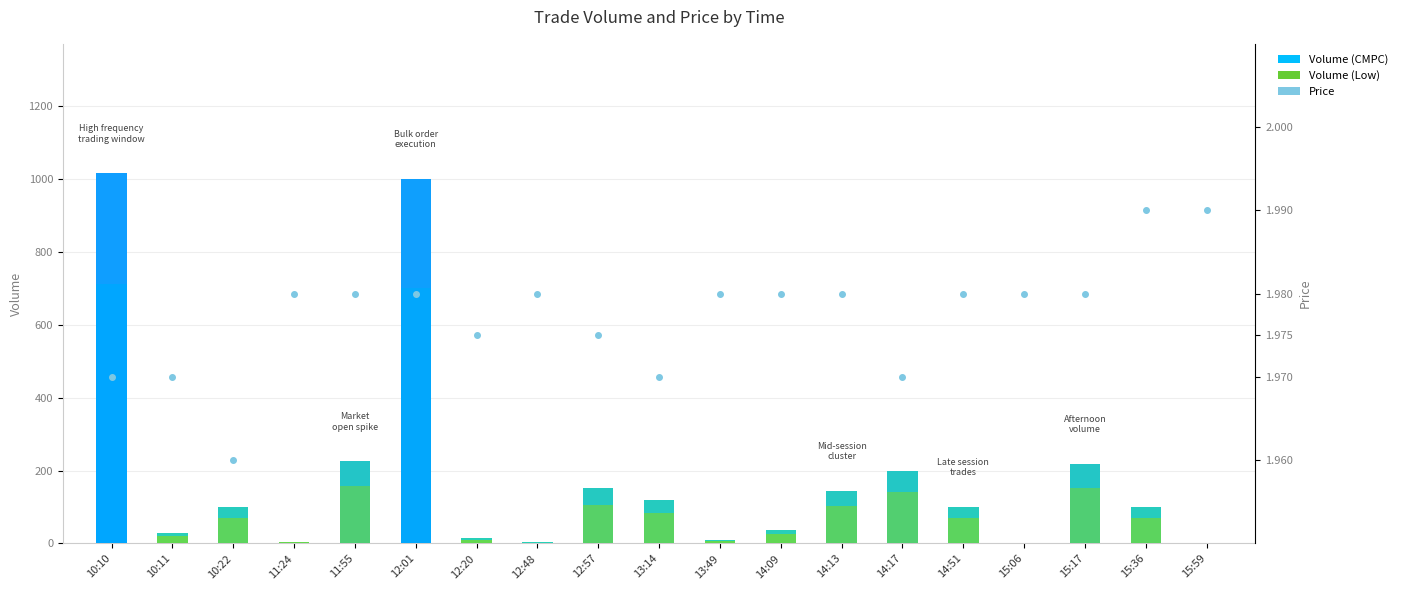

What is the greatest value displayed?

1015.0